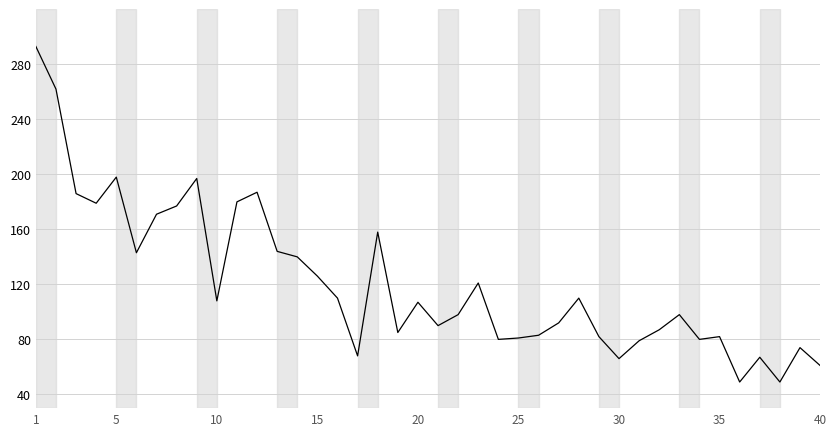

What is the greatest value displayed?

293